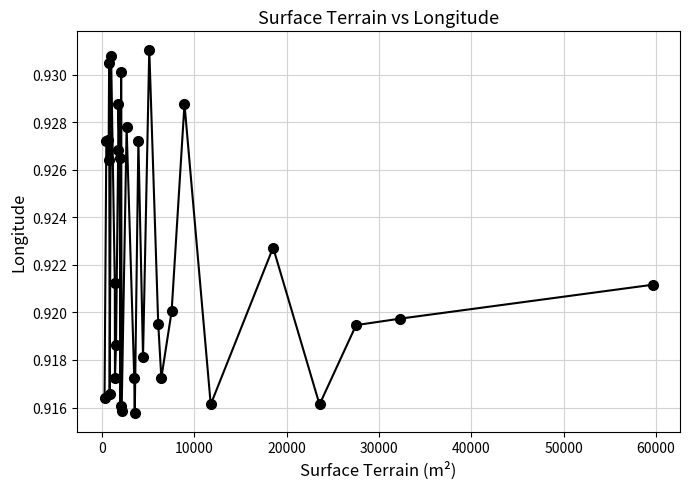

Count the values in the range 0 to 1.

32